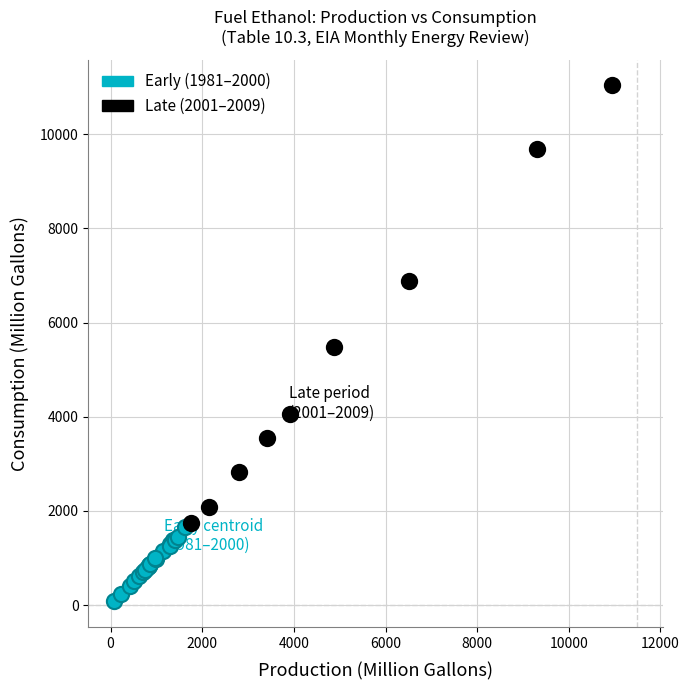

Which series reaches the minimum Y coordinate?

Early (1981–2000)